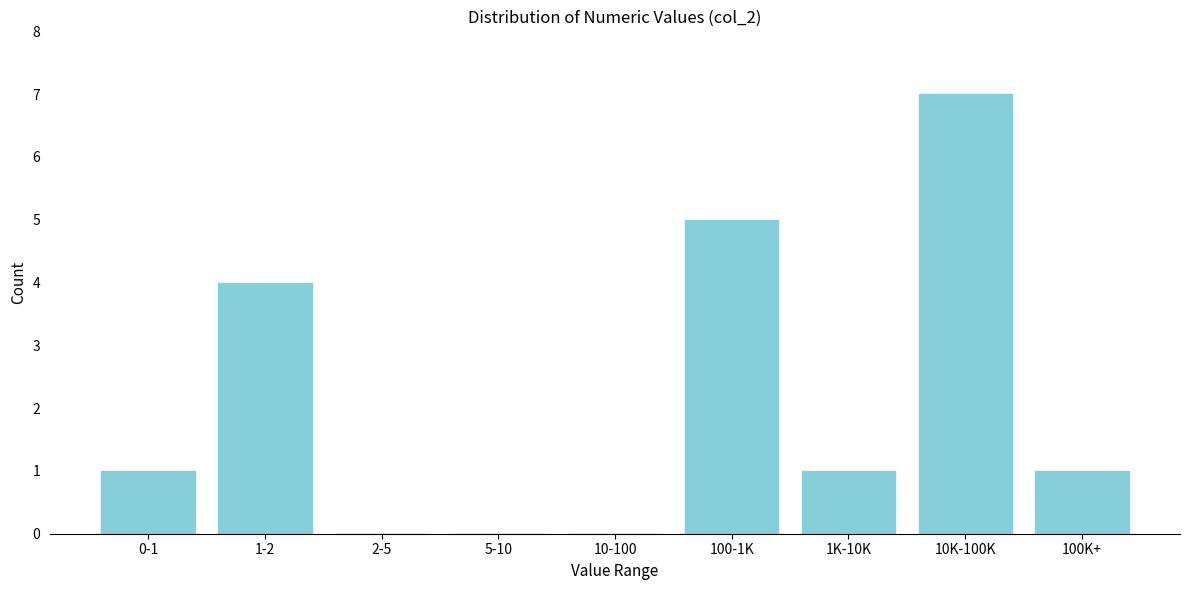

Reading left to right, extract all data points from this chart.

0-1=1	1-2=4	2-5=0	5-10=0	10-100=0	100-1K=5	1K-10K=1	10K-100K=7	100K+=1